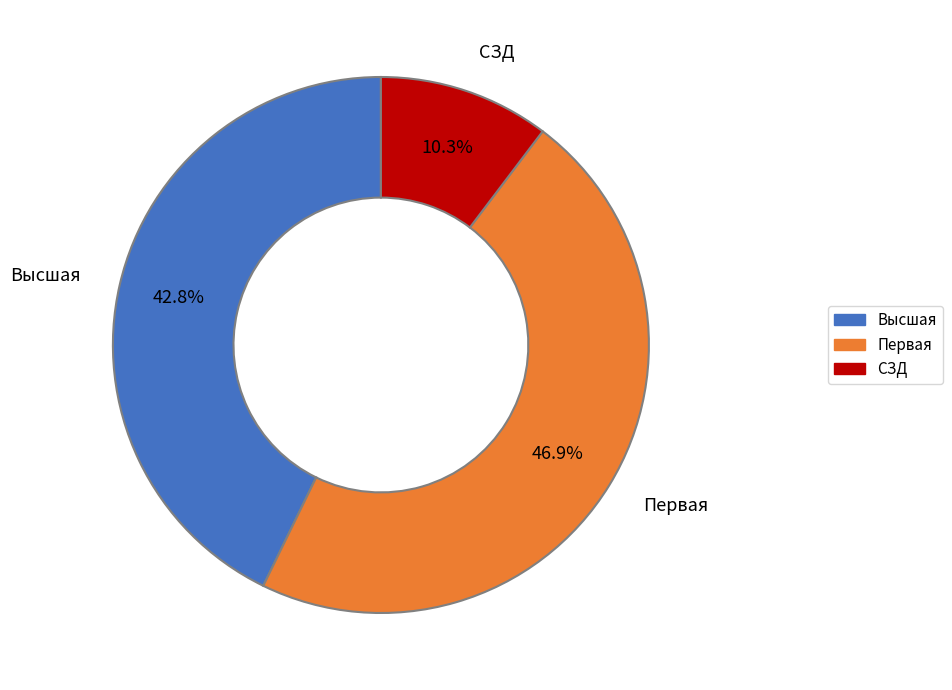

Is there a majority slice in this chart?

No